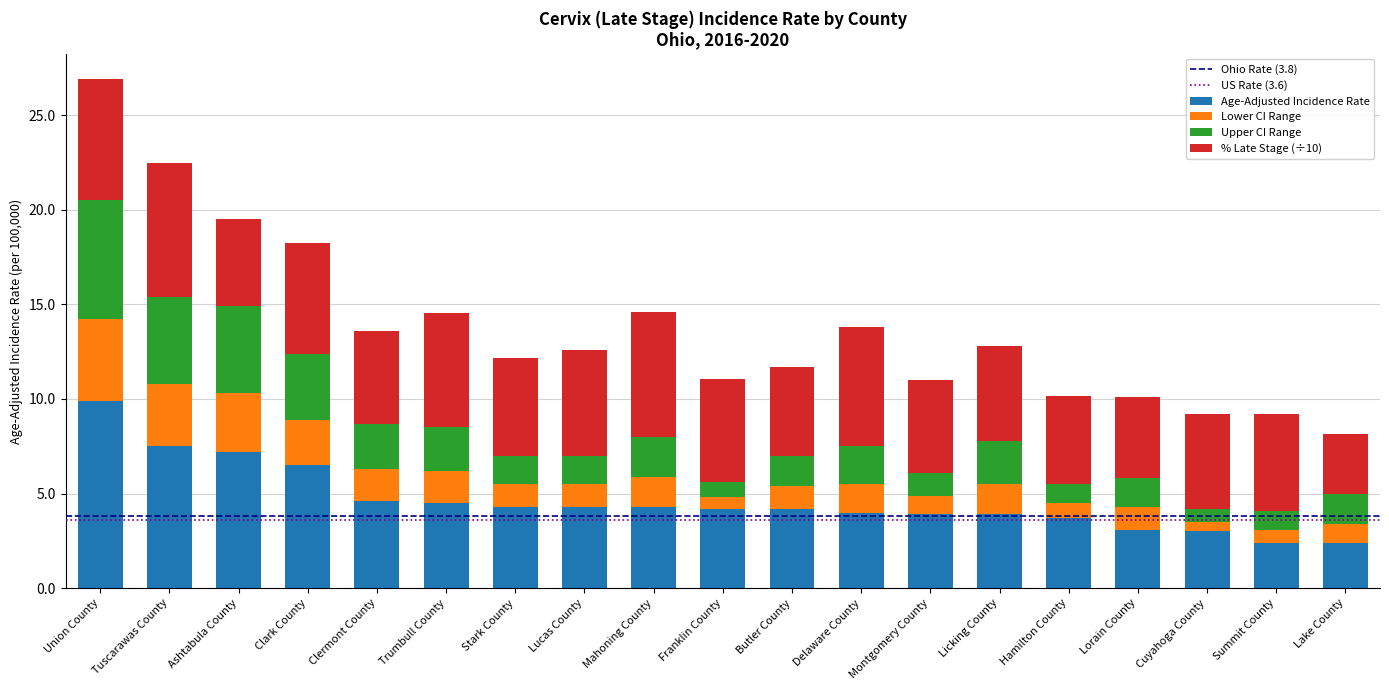

How many bars are there in total?

19